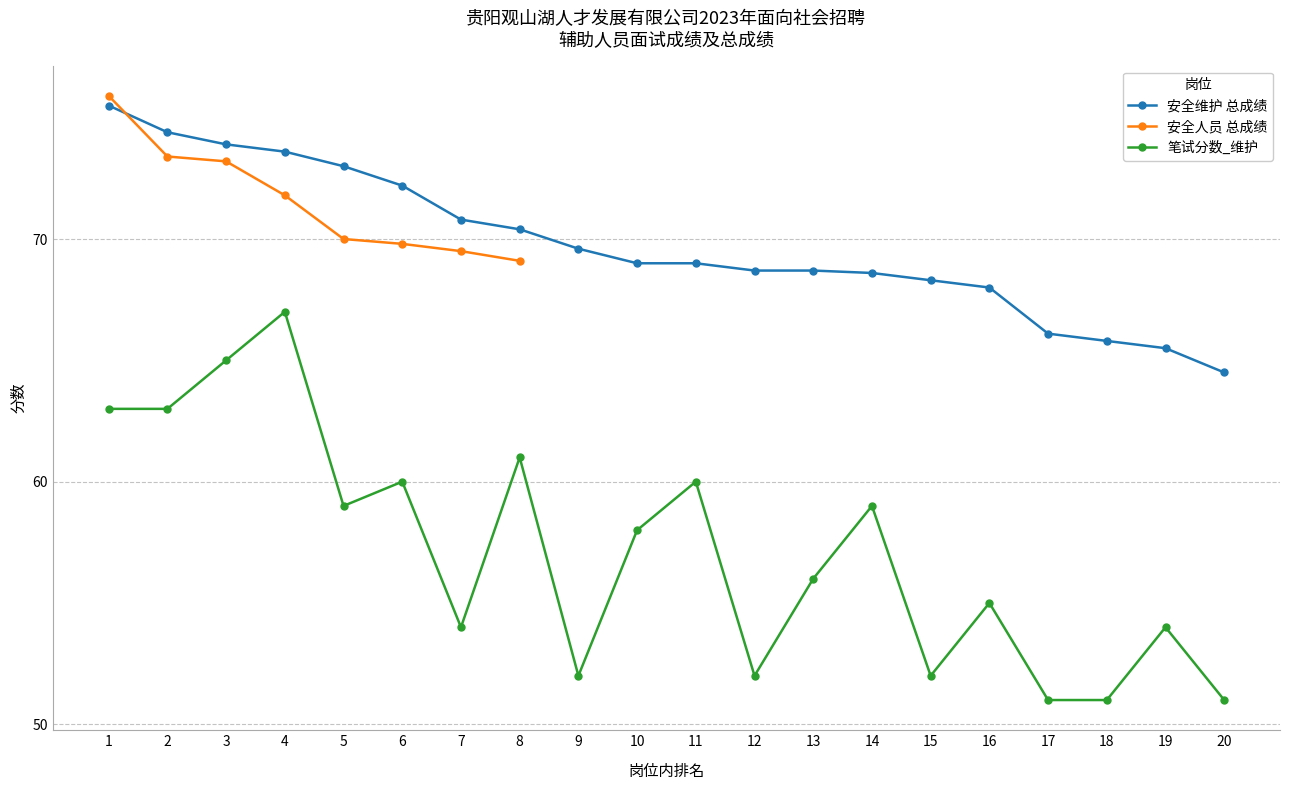

What is the difference between the highest and lowest values at 15?

16.3